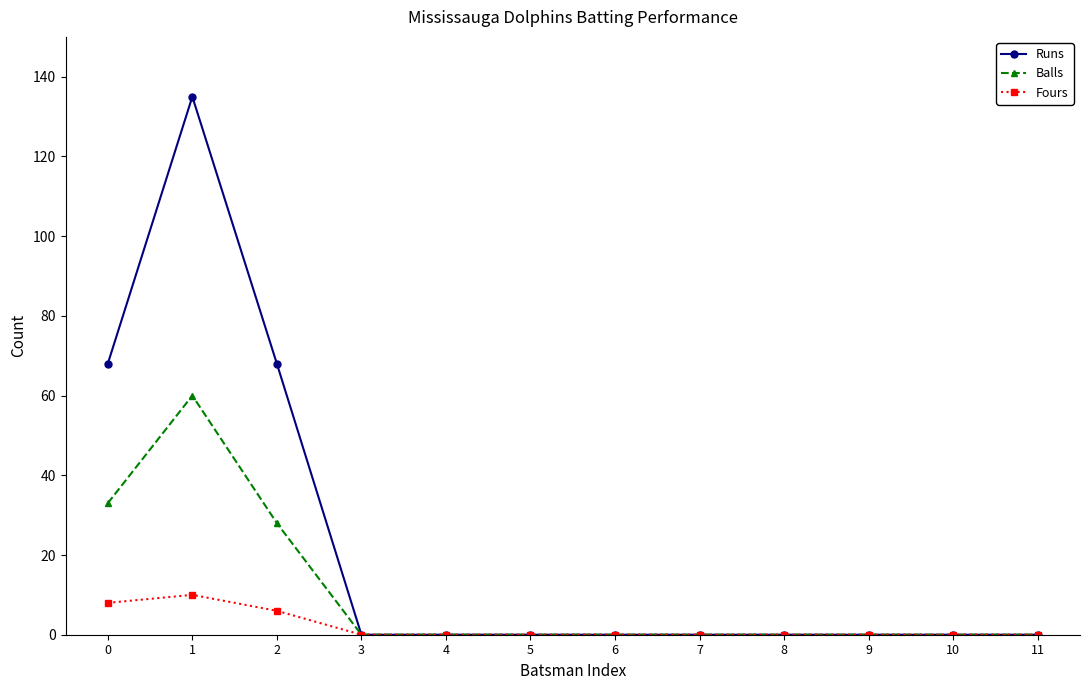

Which series has the largest total across all categories?

Runs